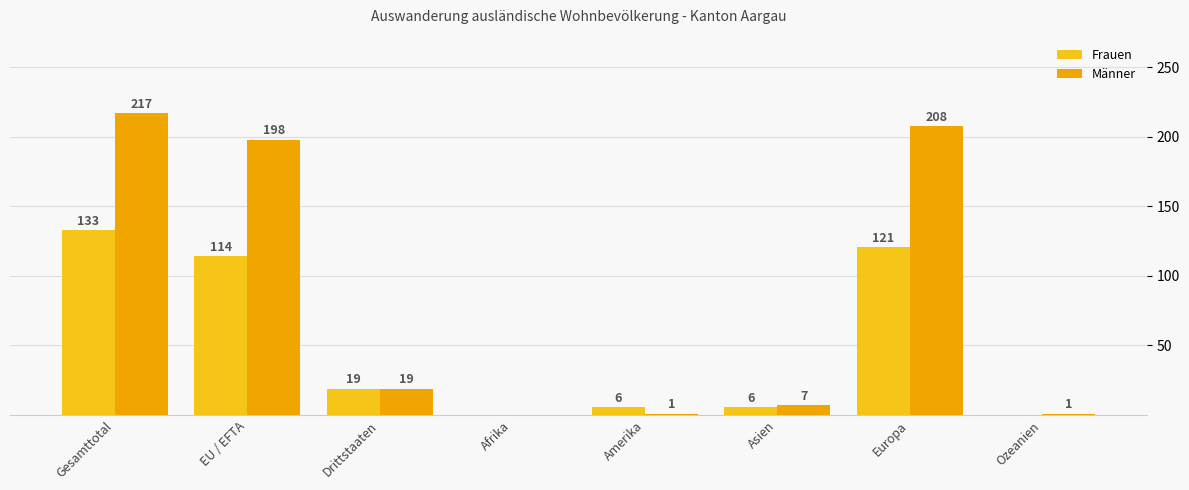

Which series changed the most between Afrika and Asien?

Männer